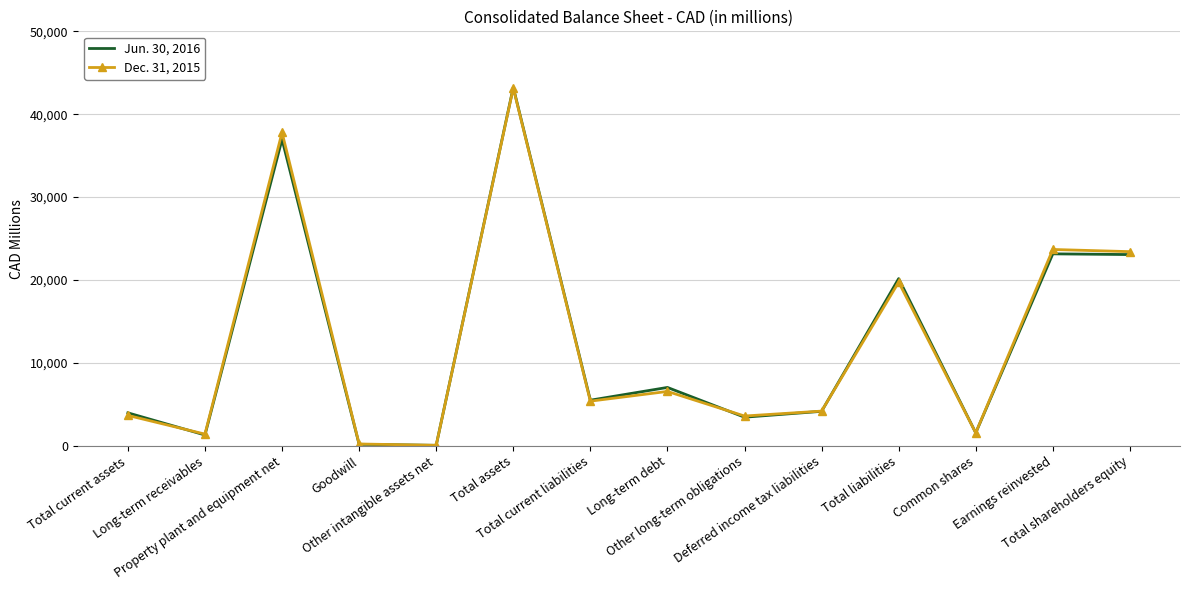

What is the greatest value displayed?

43244